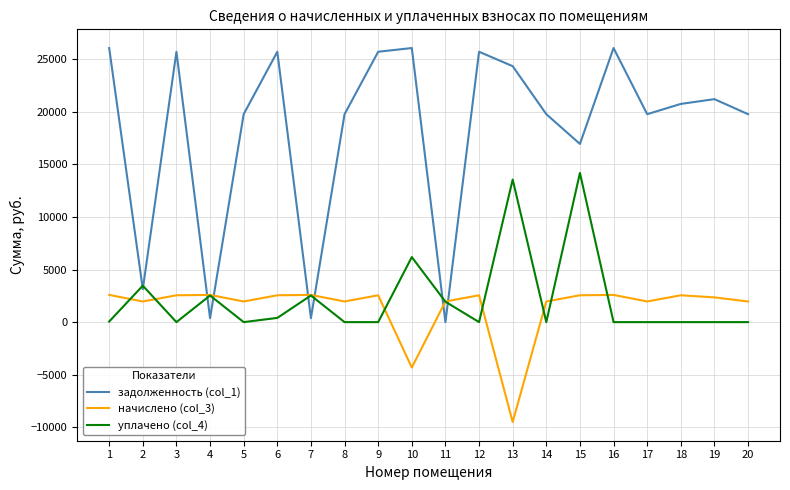

How many values in начислено (col_3) are above zero?

18